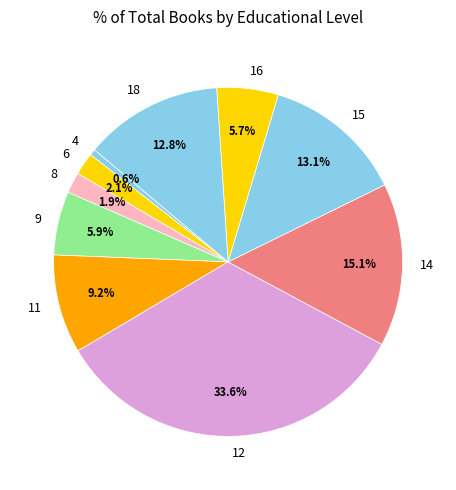

How many segments does this pie chart have?

10